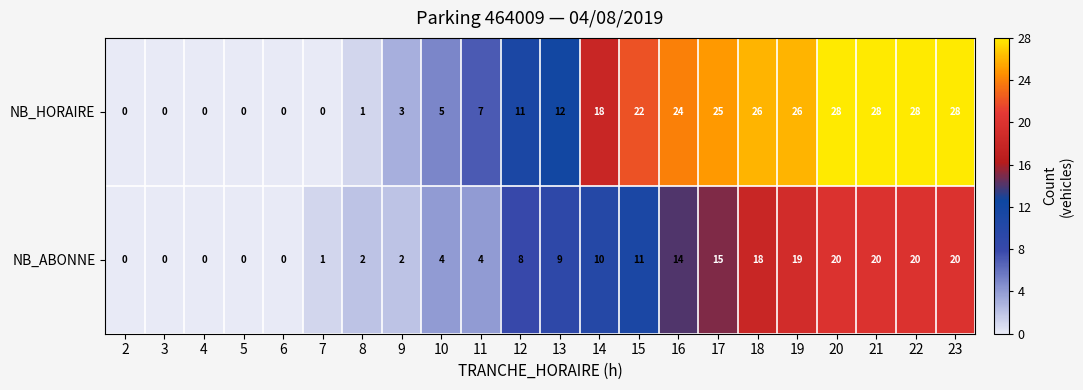

The value of NB_ABONNE at 4 is 14. True or false?

False